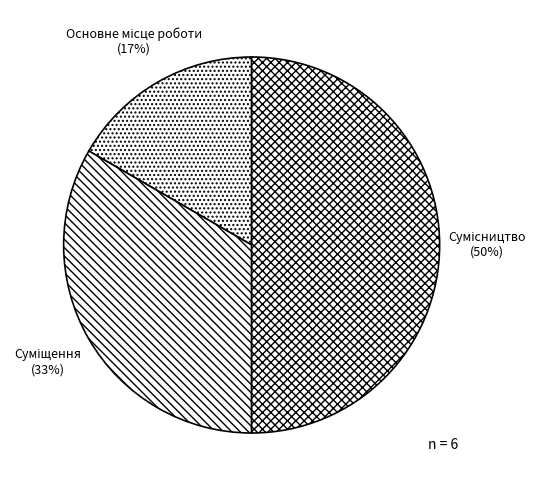

To the nearest percent, what is the average slice percentage?

33%